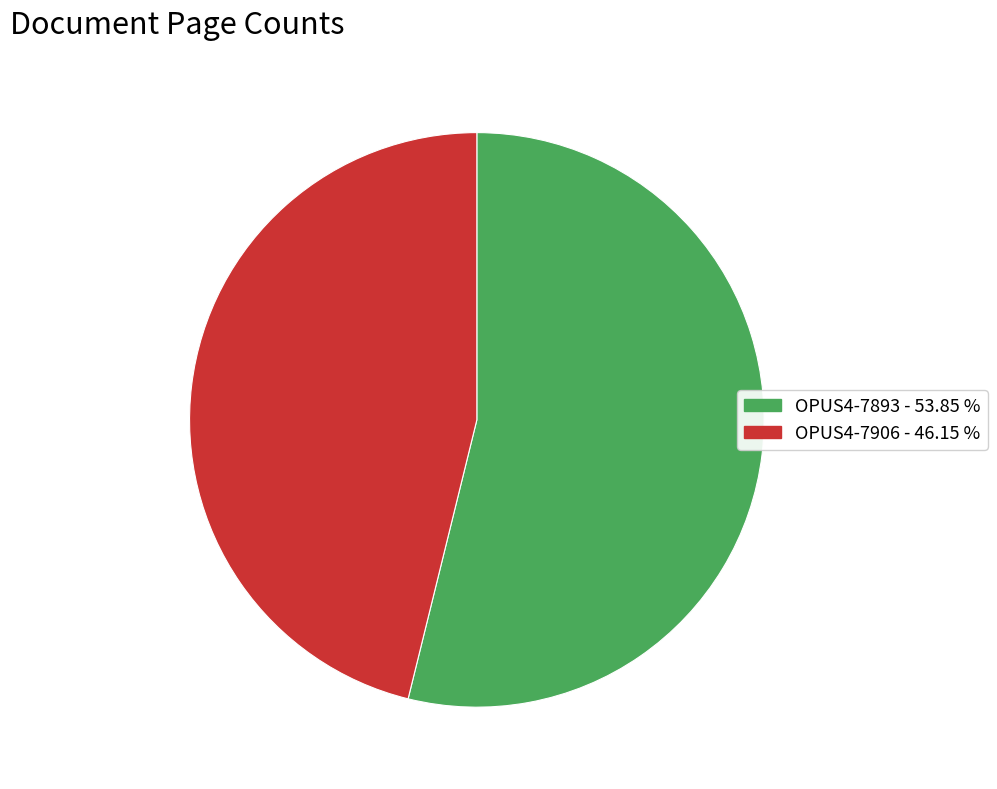

How many slices are in this pie chart?

2